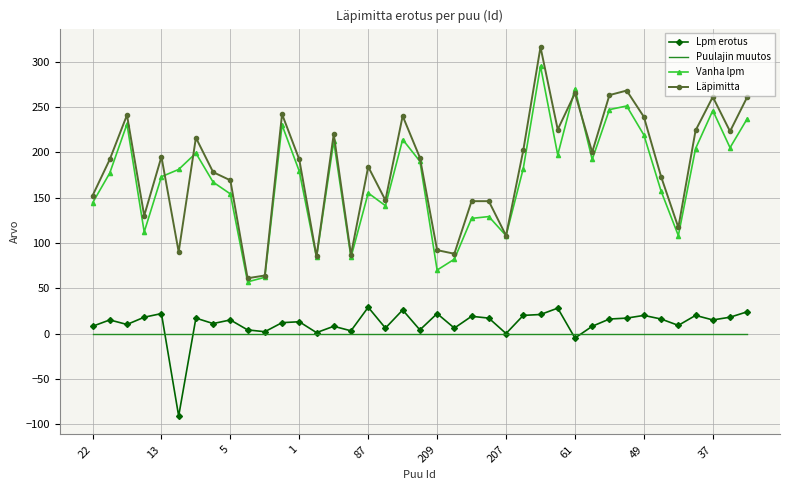

What are all the series names shown in the legend?

Lpm erotus, Puulajin muutos, Vanha lpm, Läpimitta